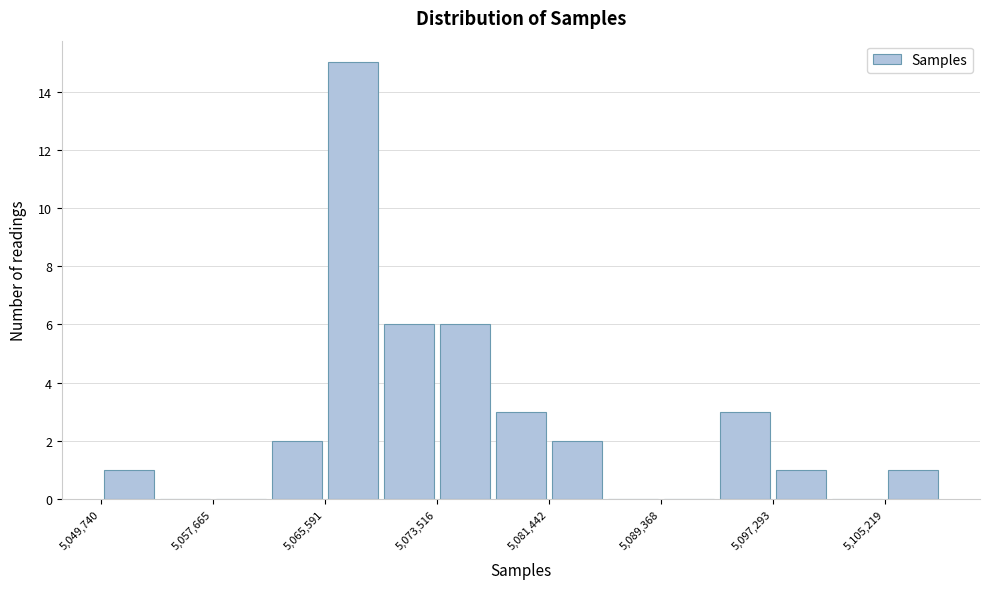

Read against the x-axis, roughly where is the centre of the tallest bar?

5068000